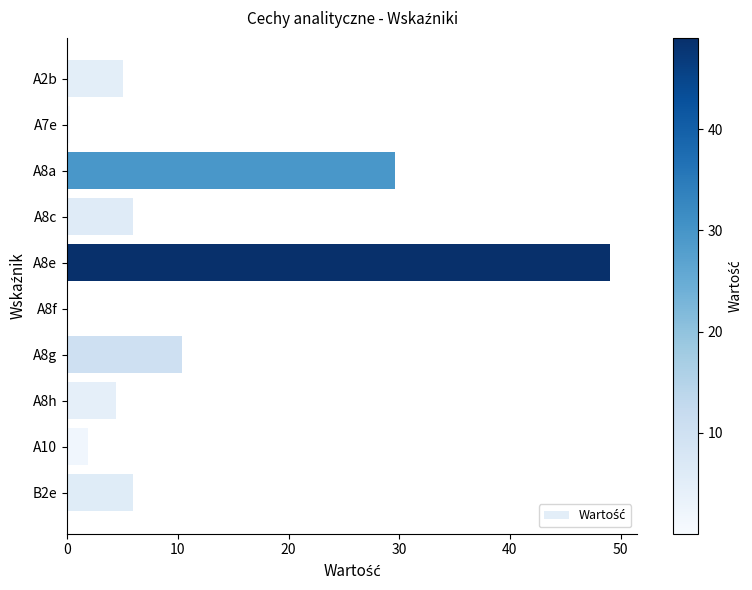

Where is the data nearest to the value 24?

A8a